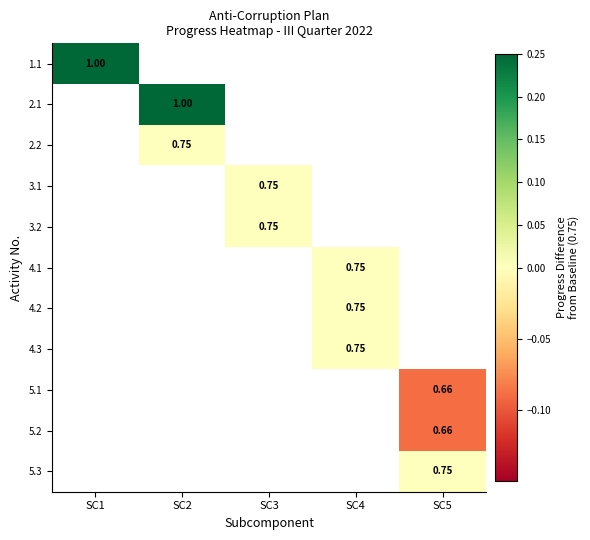

How many series are shown in this chart?

11